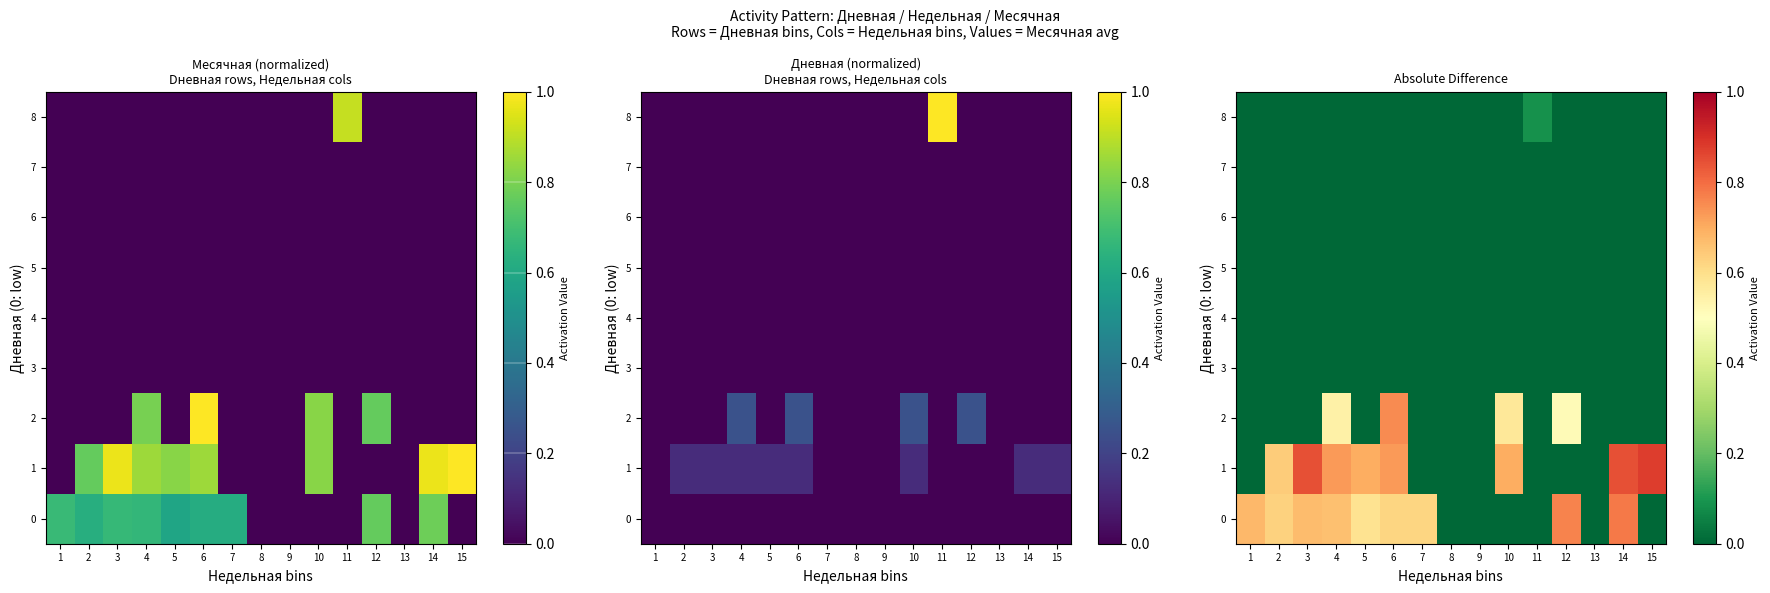

Which series has the widest spread of values?

1